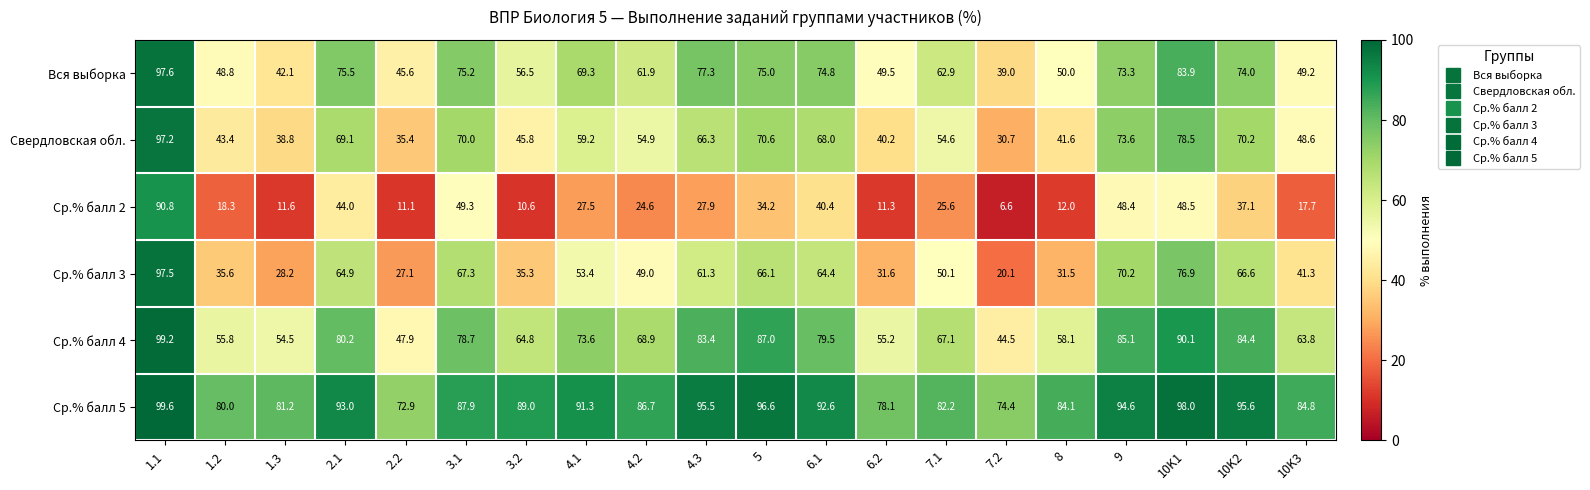

What is the difference between the Свердловская обл. values at 3.2 and 4.3?

20.5